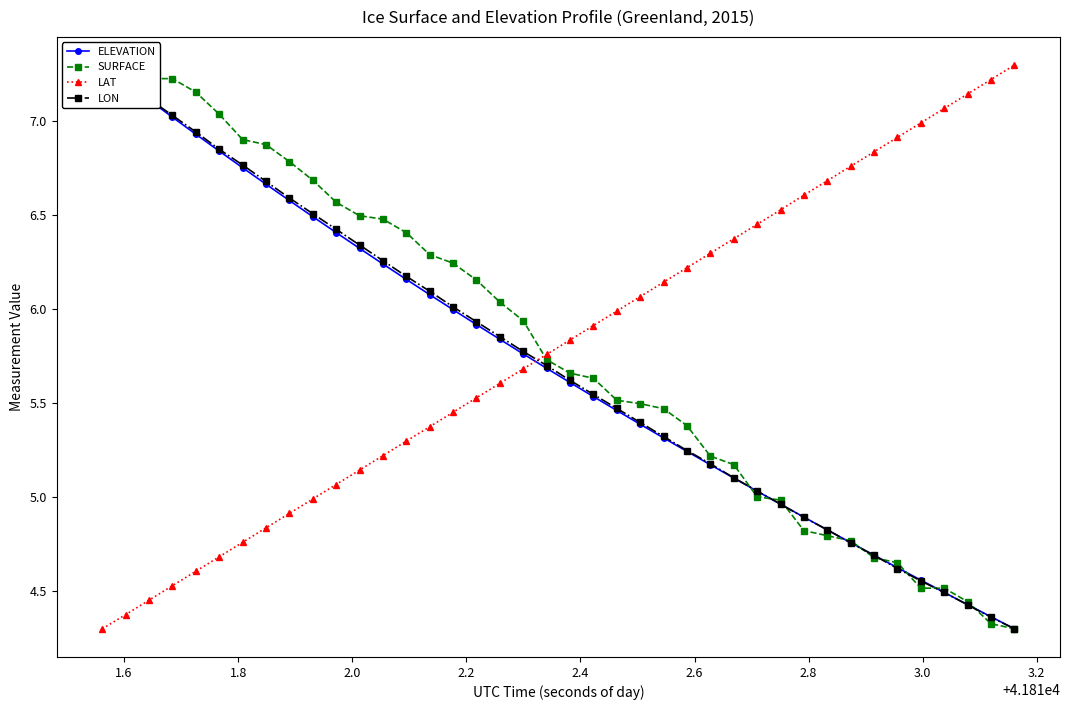

How many lines are shown in the chart?

4